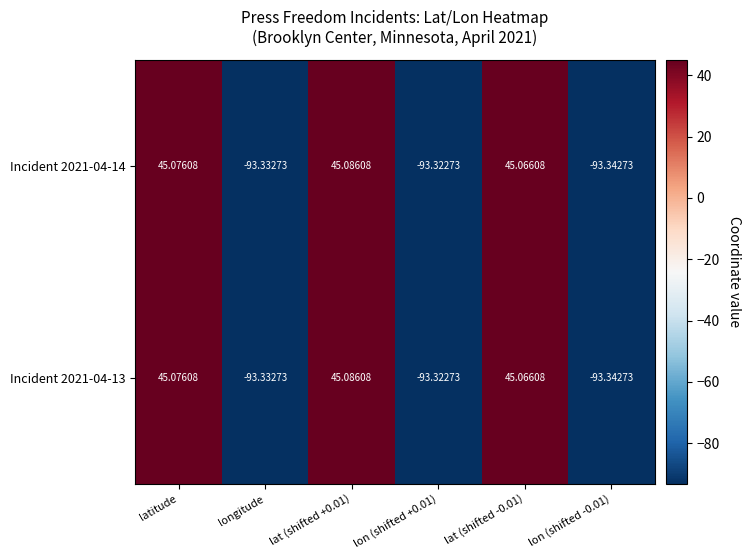

At which label does Incident 2021-04-14 first exceed 45?

latitude